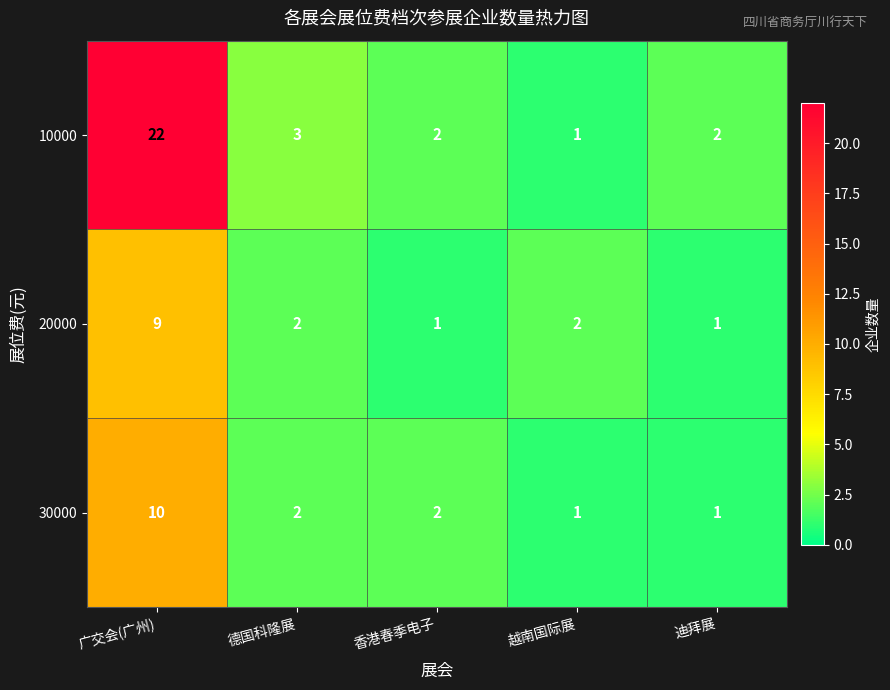

What is the total value across all series at 迪拜展?

4